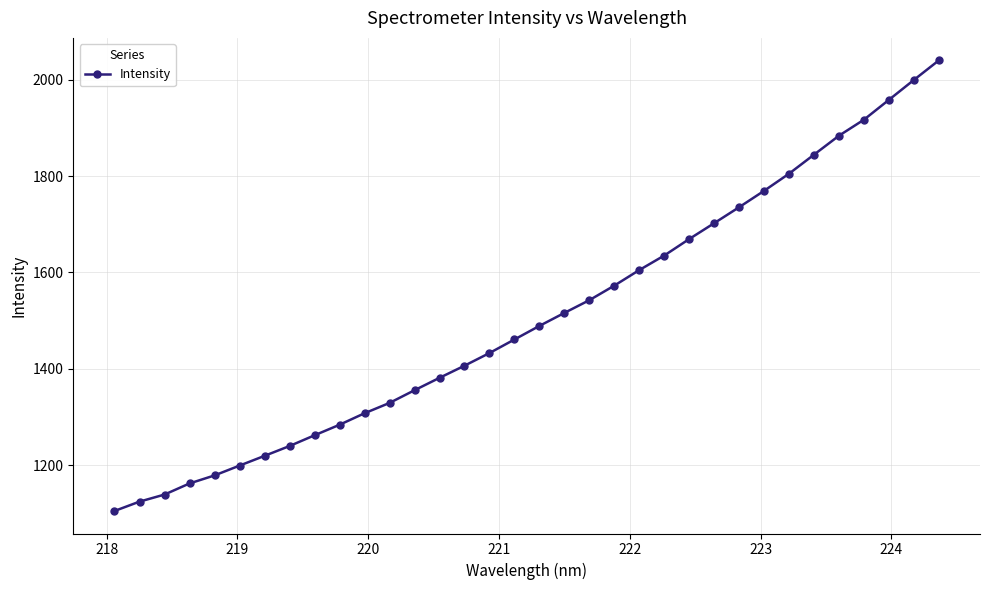

What is the minimum value shown in the chart?

1104.5